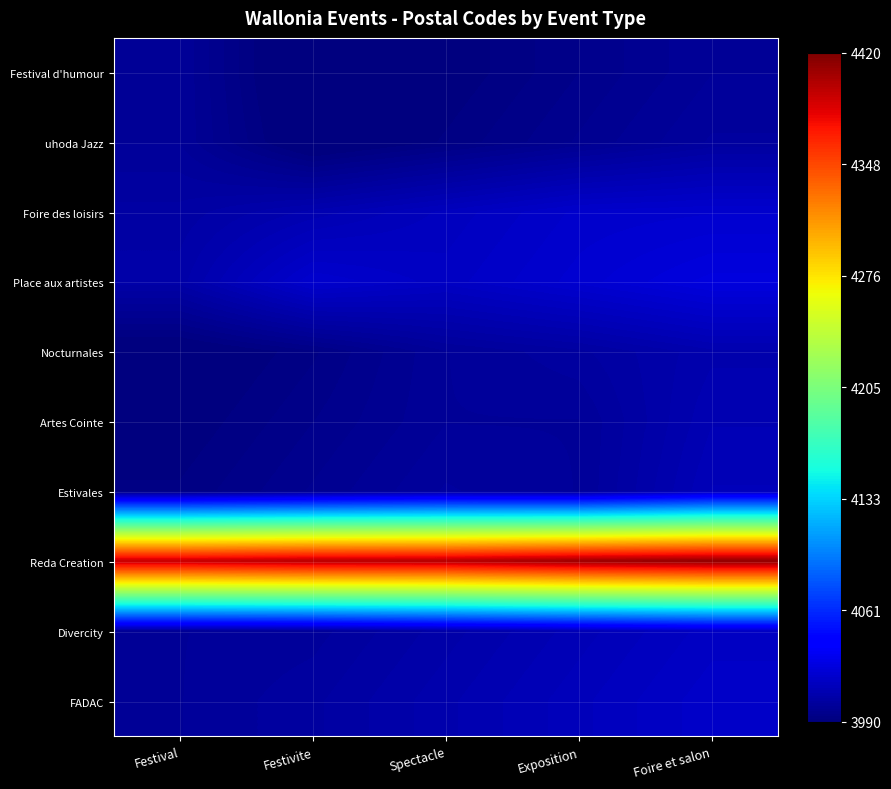

At which category is the sum across all series the highest?

Foire et salon